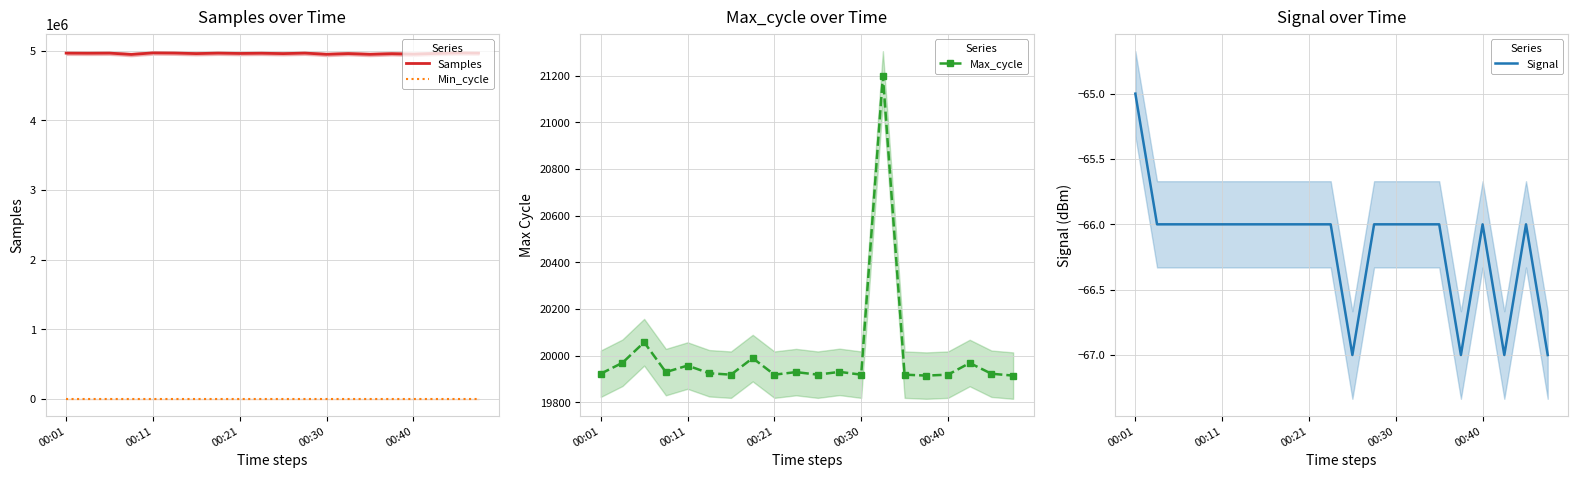

True or false: Max_cycle has more than 0 points higher than both neighbors.

True